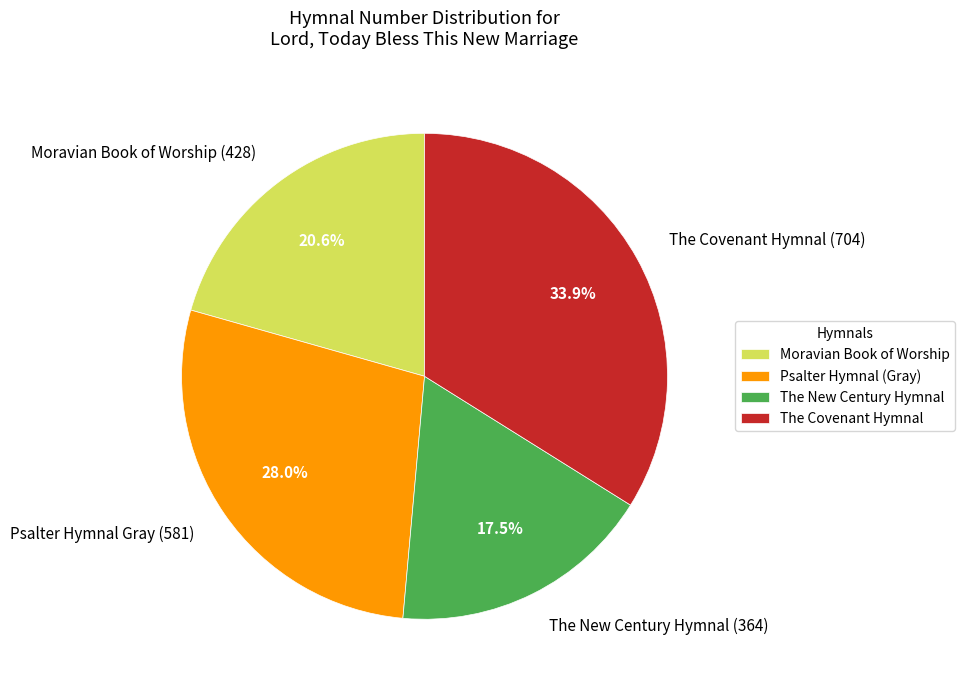

Is there any slice that represents more than half of the pie?

No